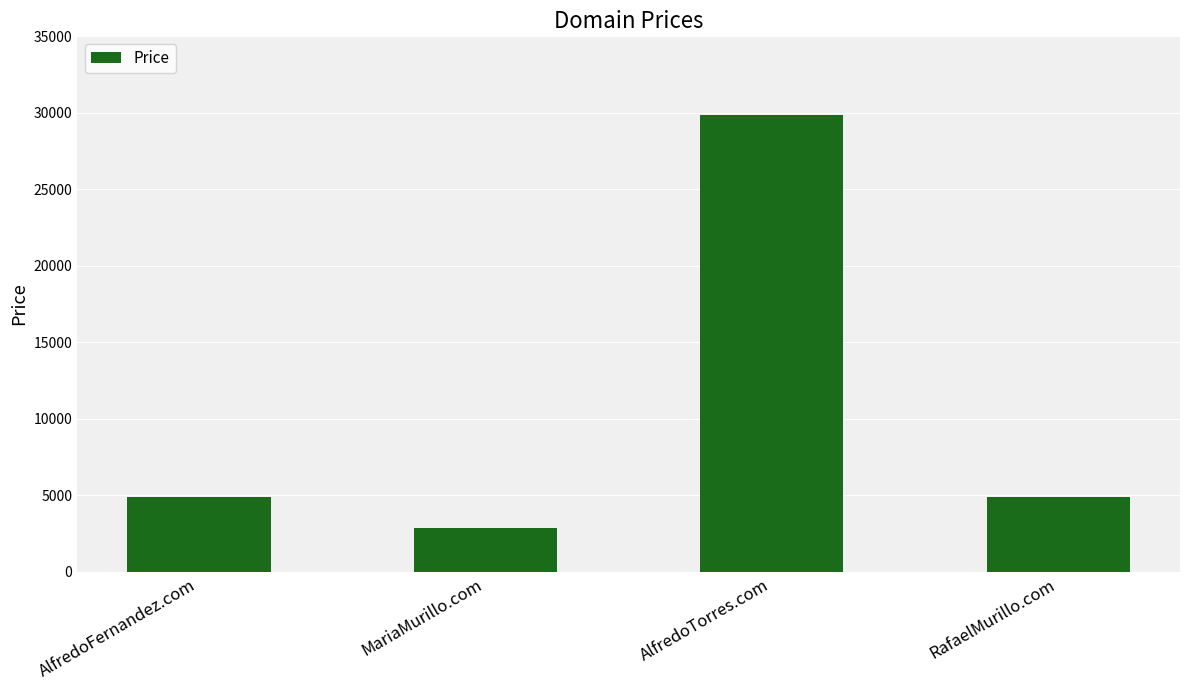

Reading left to right, what are all the values shown in this chart?

4888	2888	29888	4888